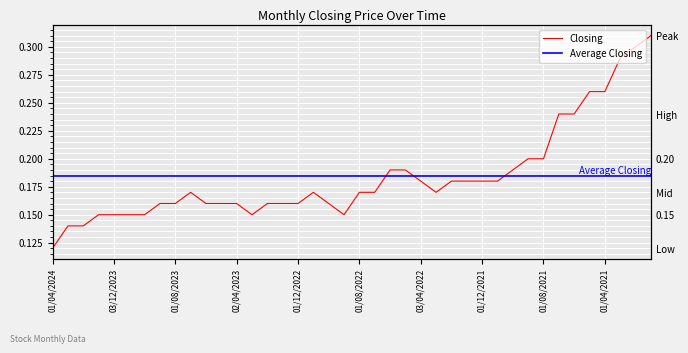

The value at 01/07/2021 is 0.2. True or false?

False